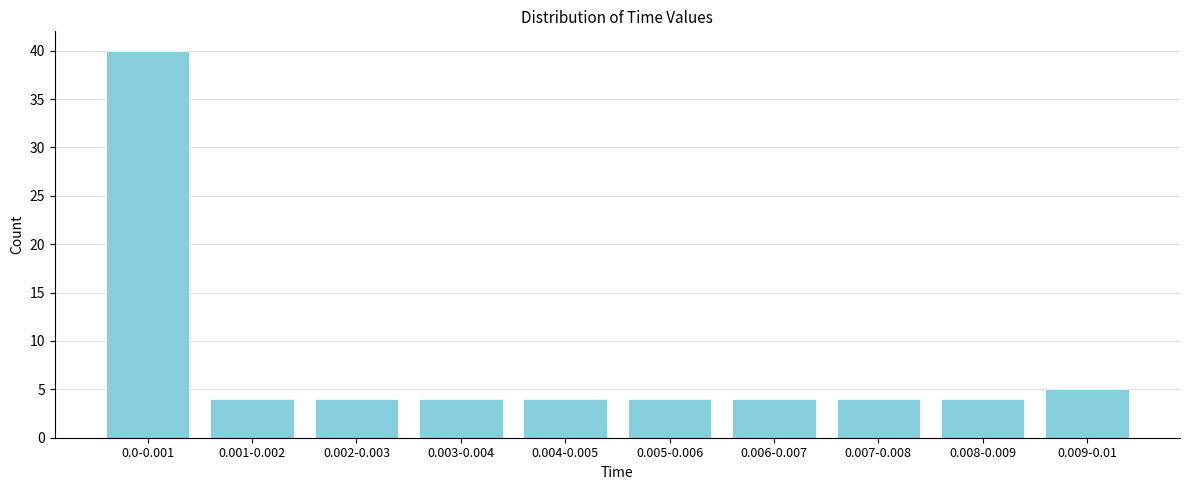

Reading left to right, list all the values displayed in this chart.

40	4	4	4	4	4	4	4	4	5